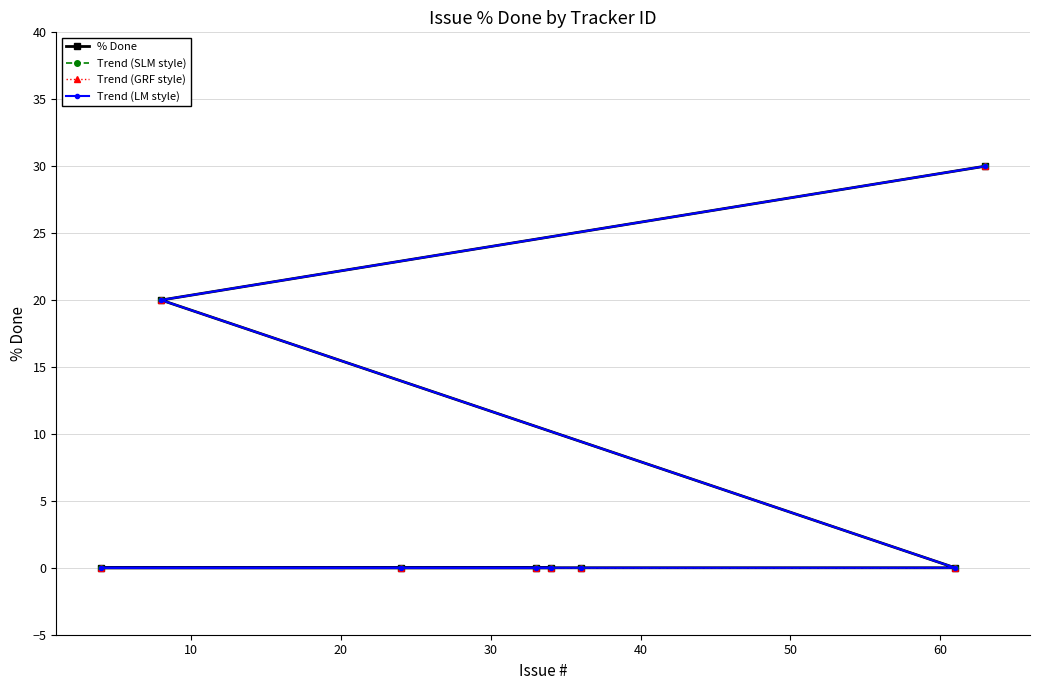

True or false: % Done and Trend (SLM style) intersect in this chart.

False